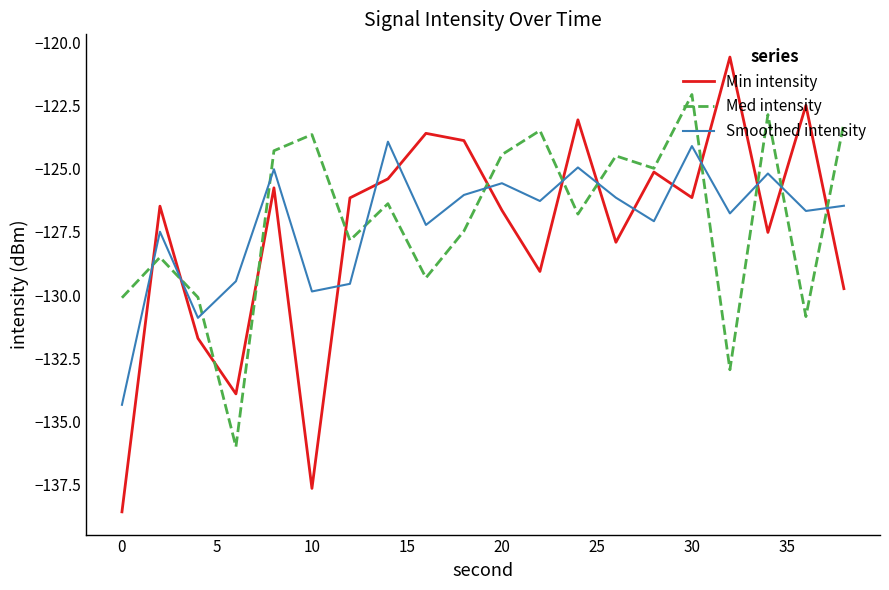

List the series in order of their peak value, lowest first.

Smoothed intensity, Med intensity, Min intensity